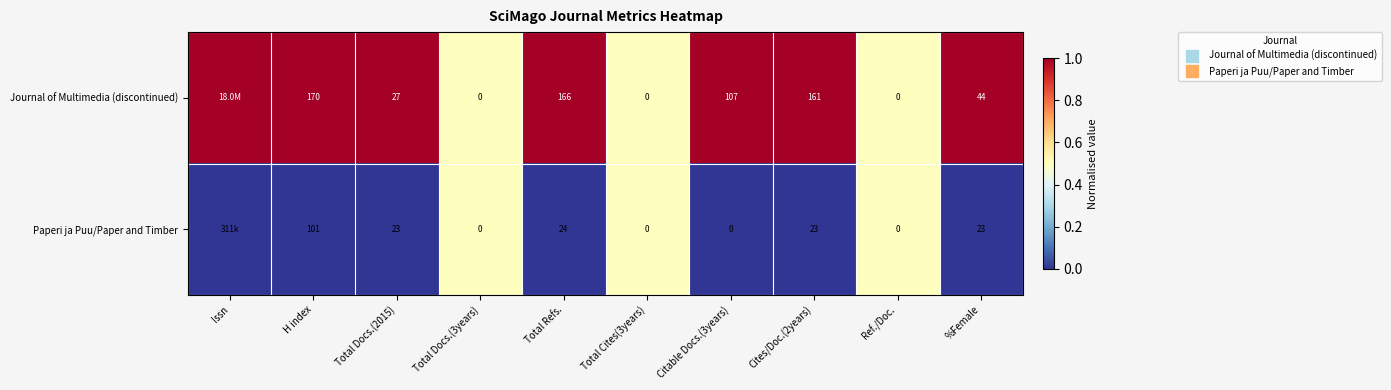

Read the Journal of Multimedia (discontinued) value at Total Docs.(3years).

0.5